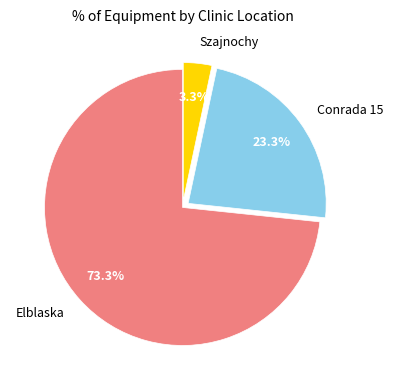

To the nearest percent, what portion does Conrada 15 represent?

23%